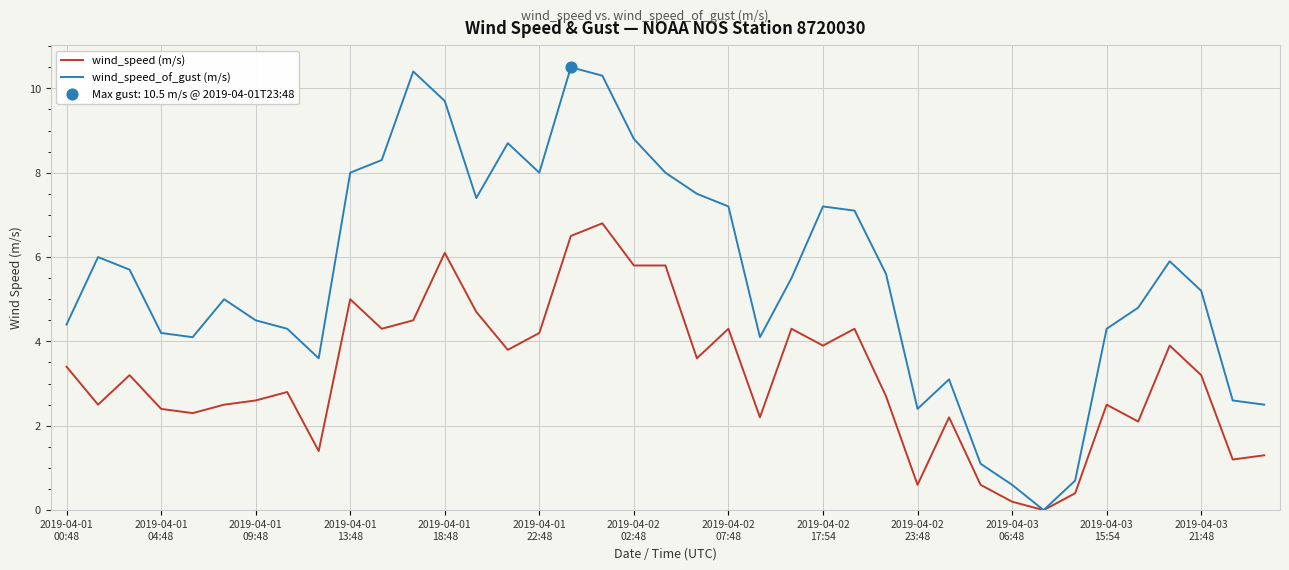

Which series has the widest spread of values?

wind_speed_of_gust (m/s)